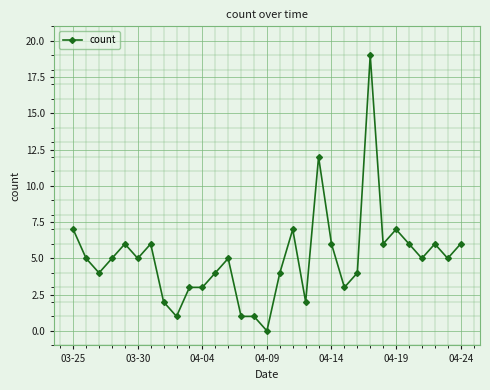

What is the greatest value displayed?

19